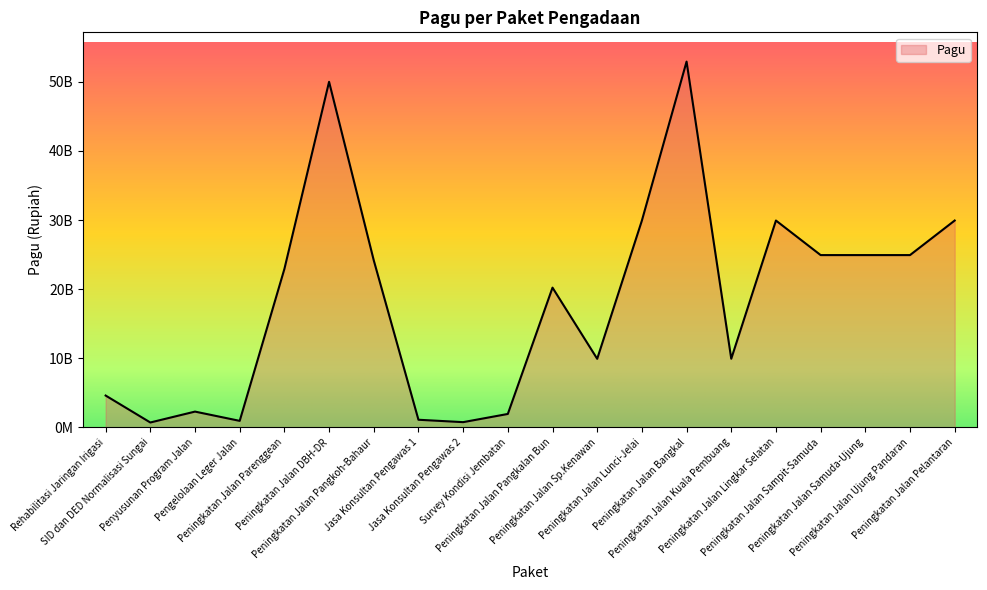

Does the chart display data point markers on the line(s)?

No